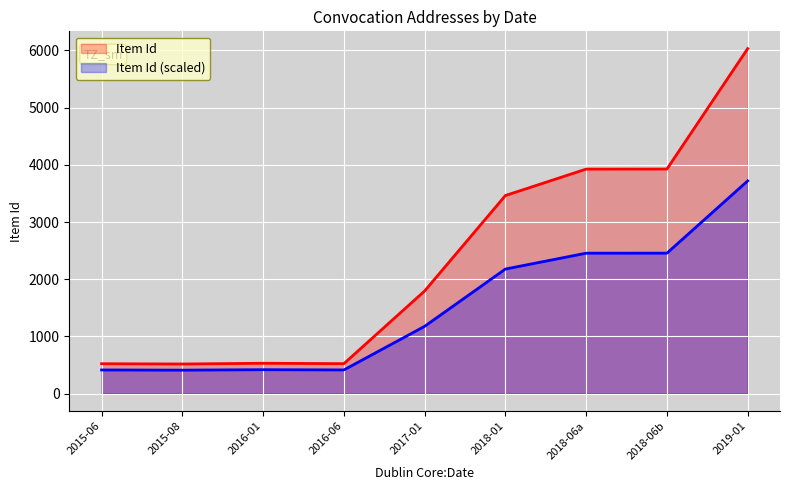

Count the number of data series in this chart.

2